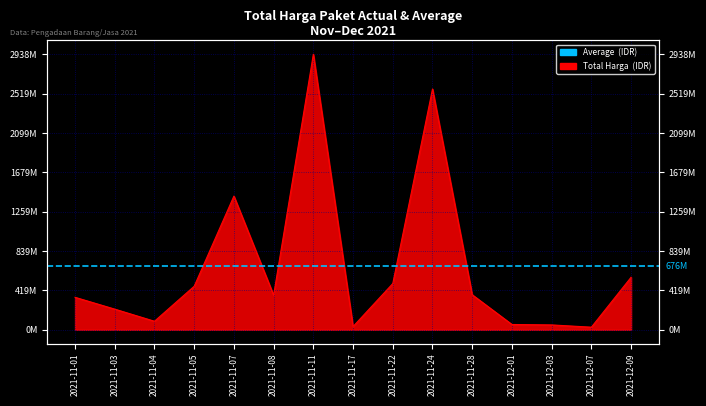

Rank the categories by value from lowest to highest.

2021-12-07, 2021-11-17, 2021-12-03, 2021-12-01, 2021-11-04, 2021-11-03, 2021-11-01, 2021-11-08, 2021-11-28, 2021-11-05, 2021-11-22, 2021-12-09, 2021-11-07, 2021-11-24, 2021-11-11